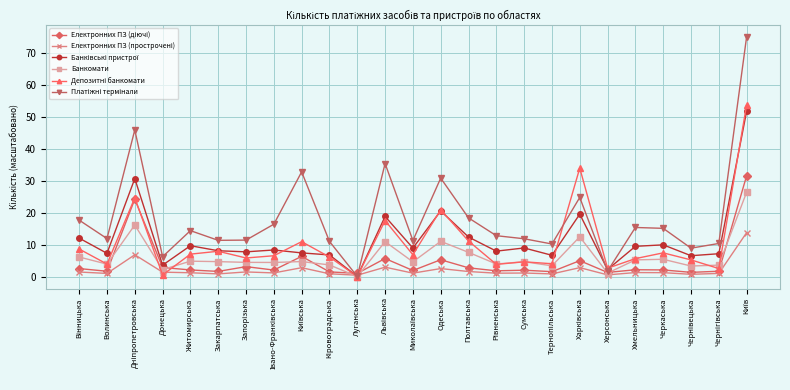

What is the label of the 6th point from the right?

Херсонська